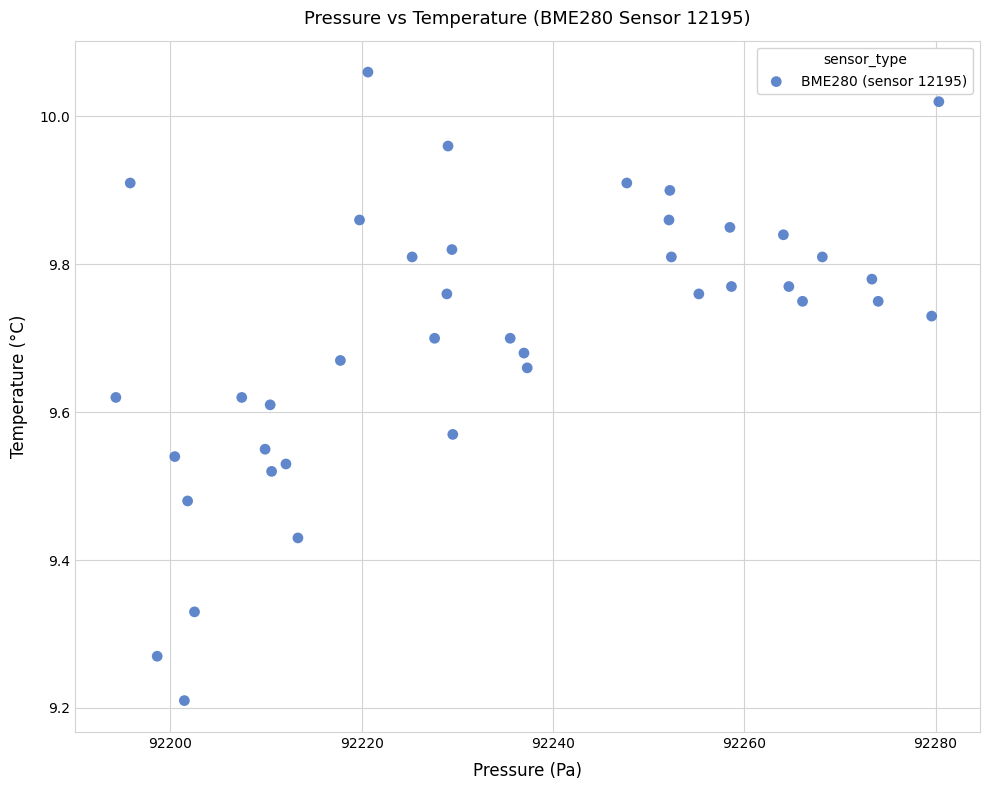

What is the range of X values (max minus min)?

86.0